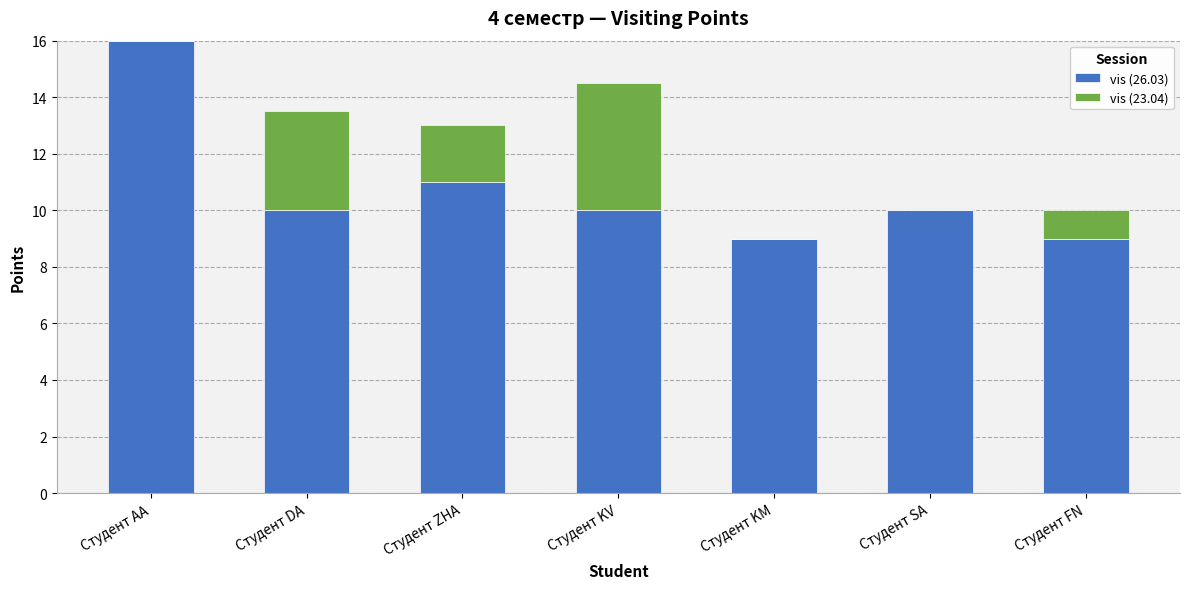

Which category has the highest value in the vis (26.03) series?

Студент AA